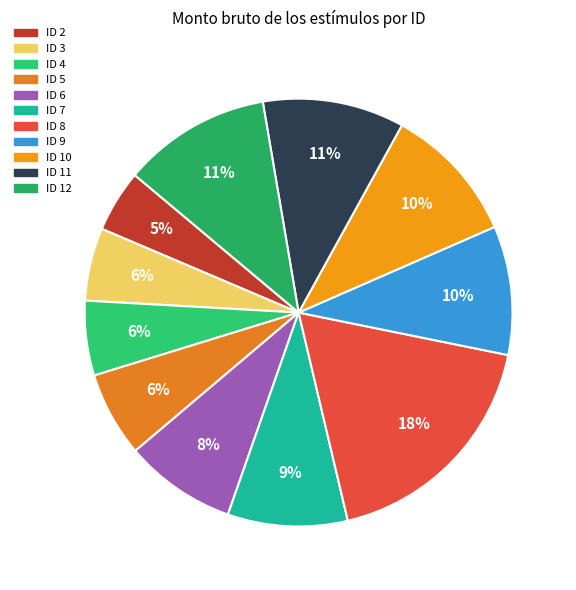

Which slice is the largest?

8